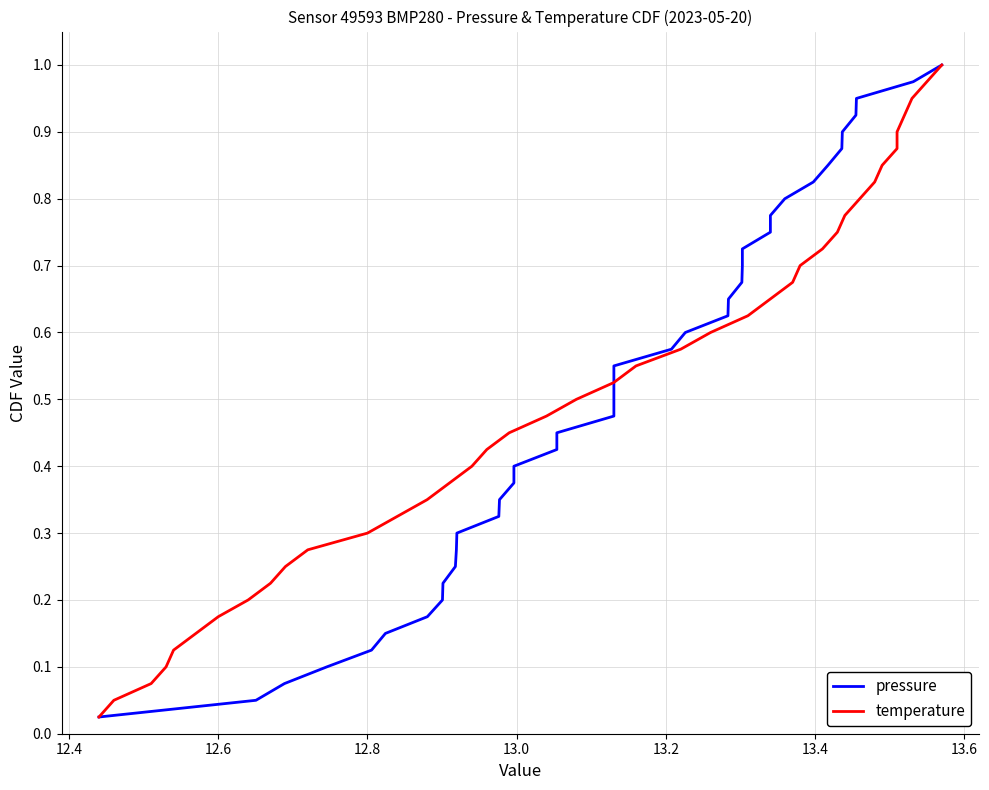

True or false: pressure has more than 0 points higher than both neighbors.

False